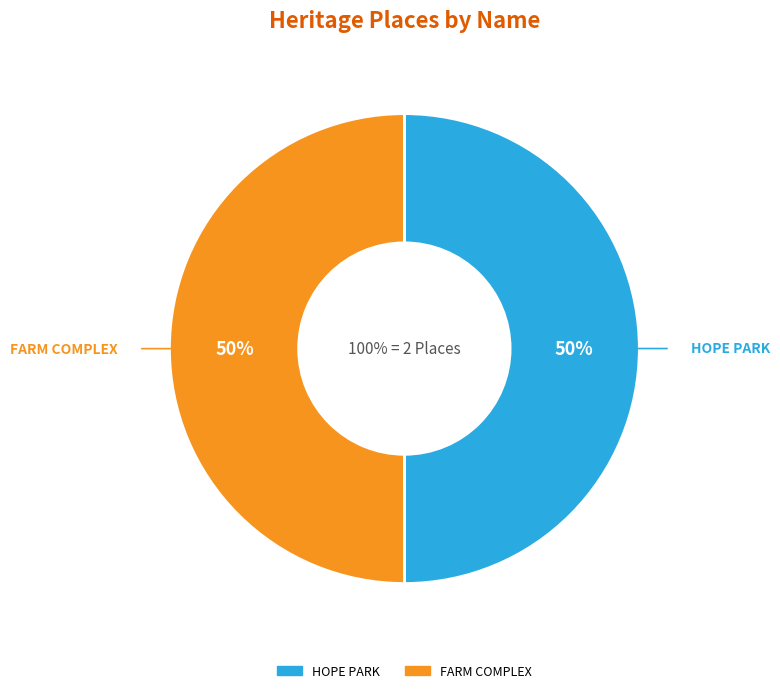

True or false: HOPE PARK accounts for 50% of the total.

True